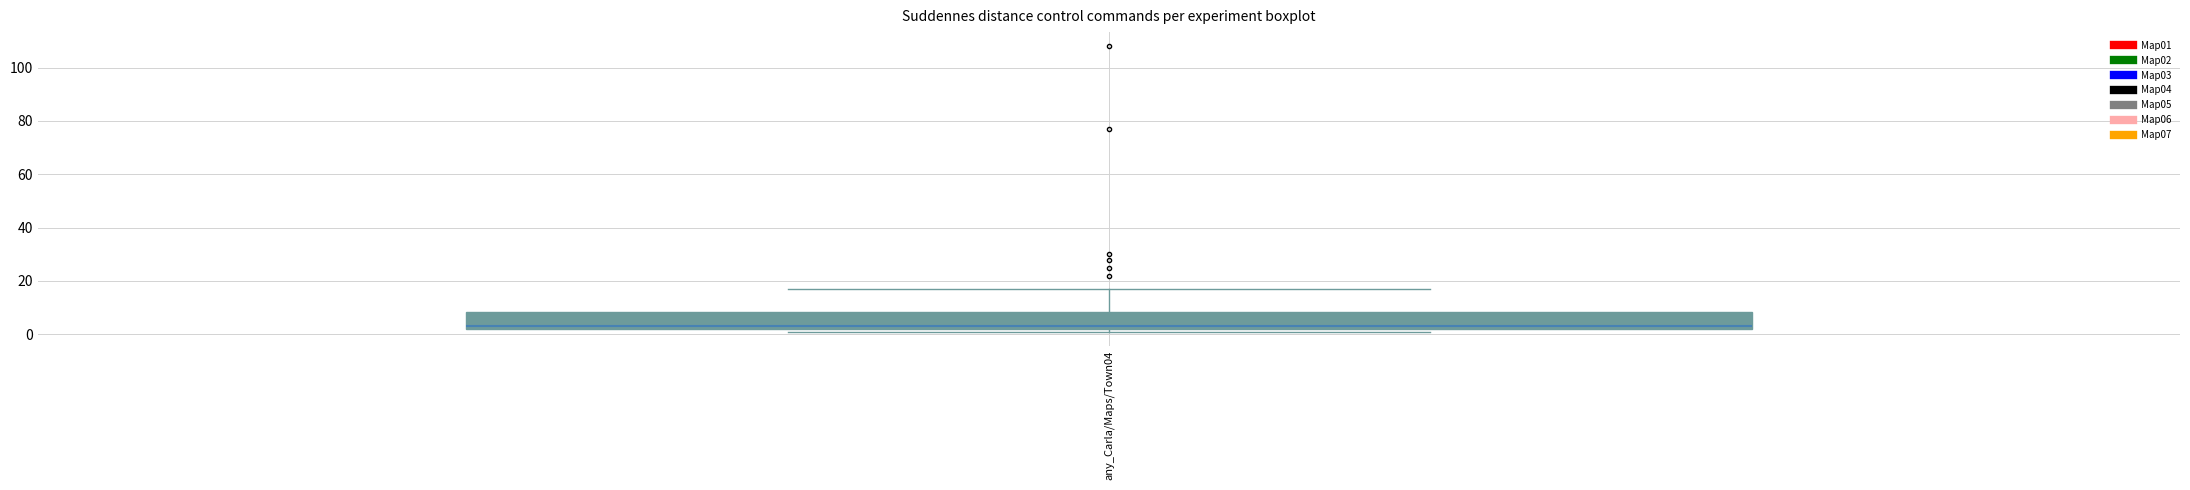

Where does the median line of the box for any_Carla/Maps/Town04 sit on the y-axis? The values are not printed on the chart, so give them approximately, as read against the axis.

4